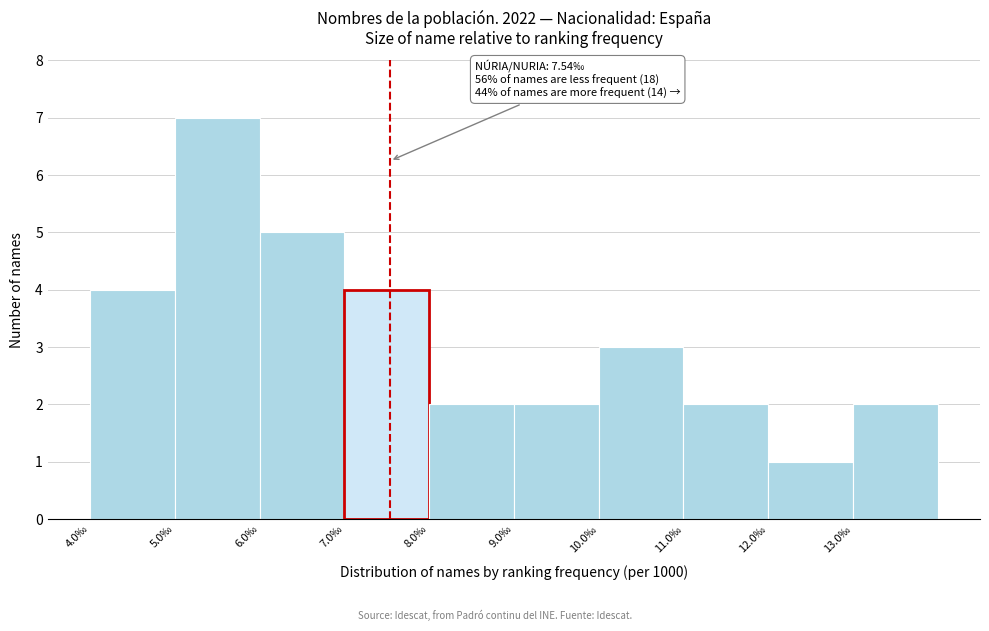

Which range on the x-axis has the tallest bar?

5 to 6